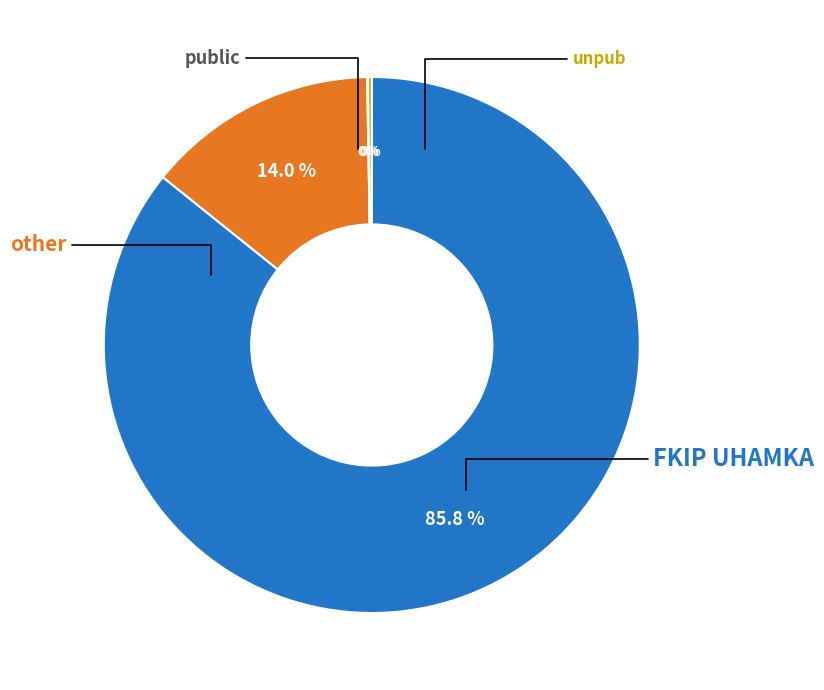

Does any single category account for the majority?

Yes